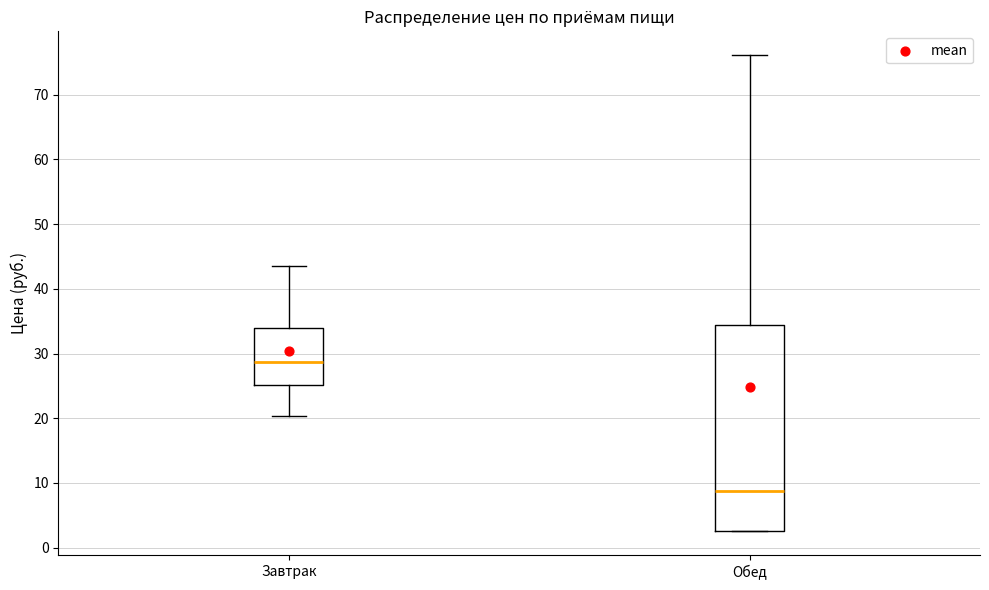

Where does the lower whisker of the box for Завтрак end on the y-axis? The values are not printed on the chart, so give them approximately, as read against the axis.

20